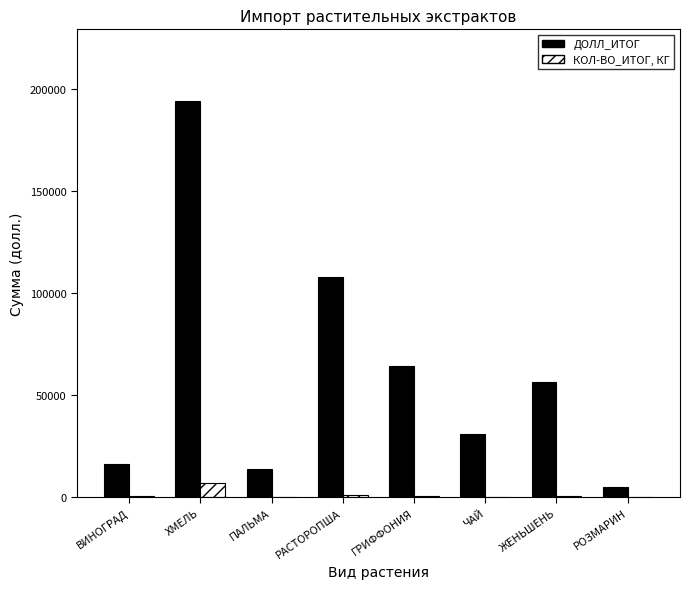

True or false: ДОЛЛ_ИТОГ has a value of 45450.9 at ХМЕЛЬ.

False